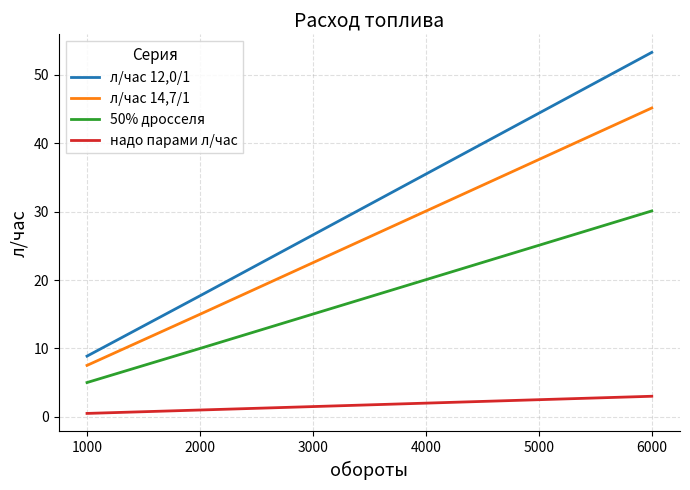

Between 1000 and 2000, which series saw the biggest shift?

л/час 12,0/1